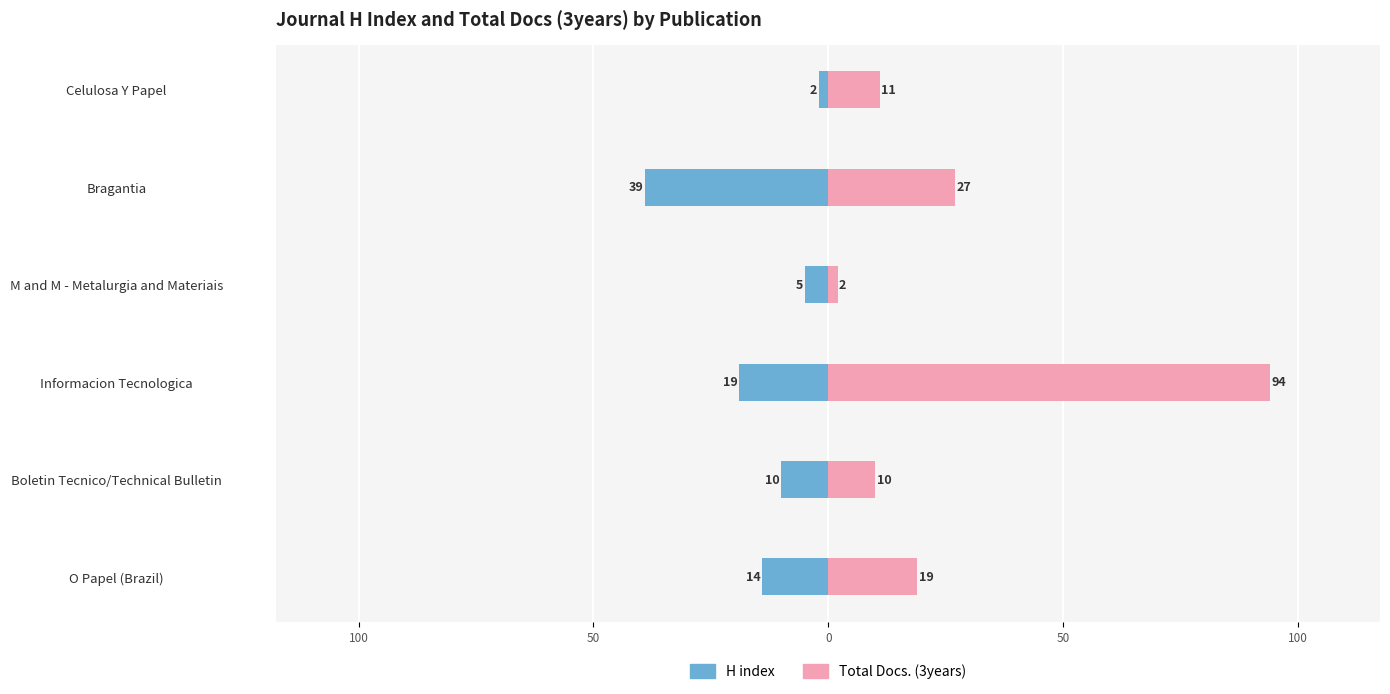

Are the bars horizontal?

Yes